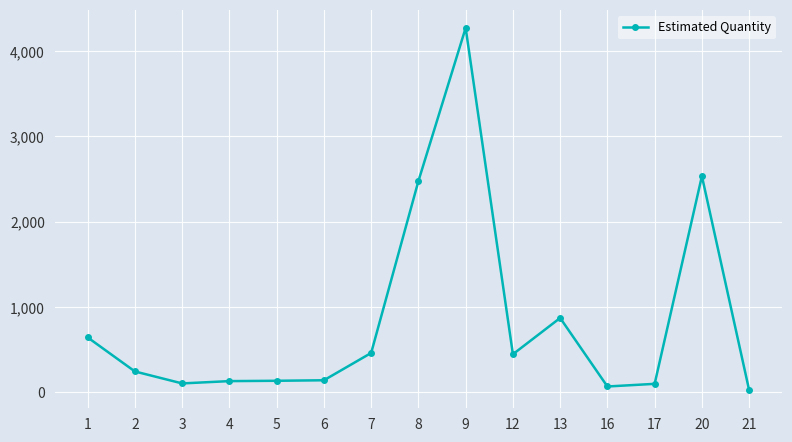

What is the value of the 6th point from the left?

143